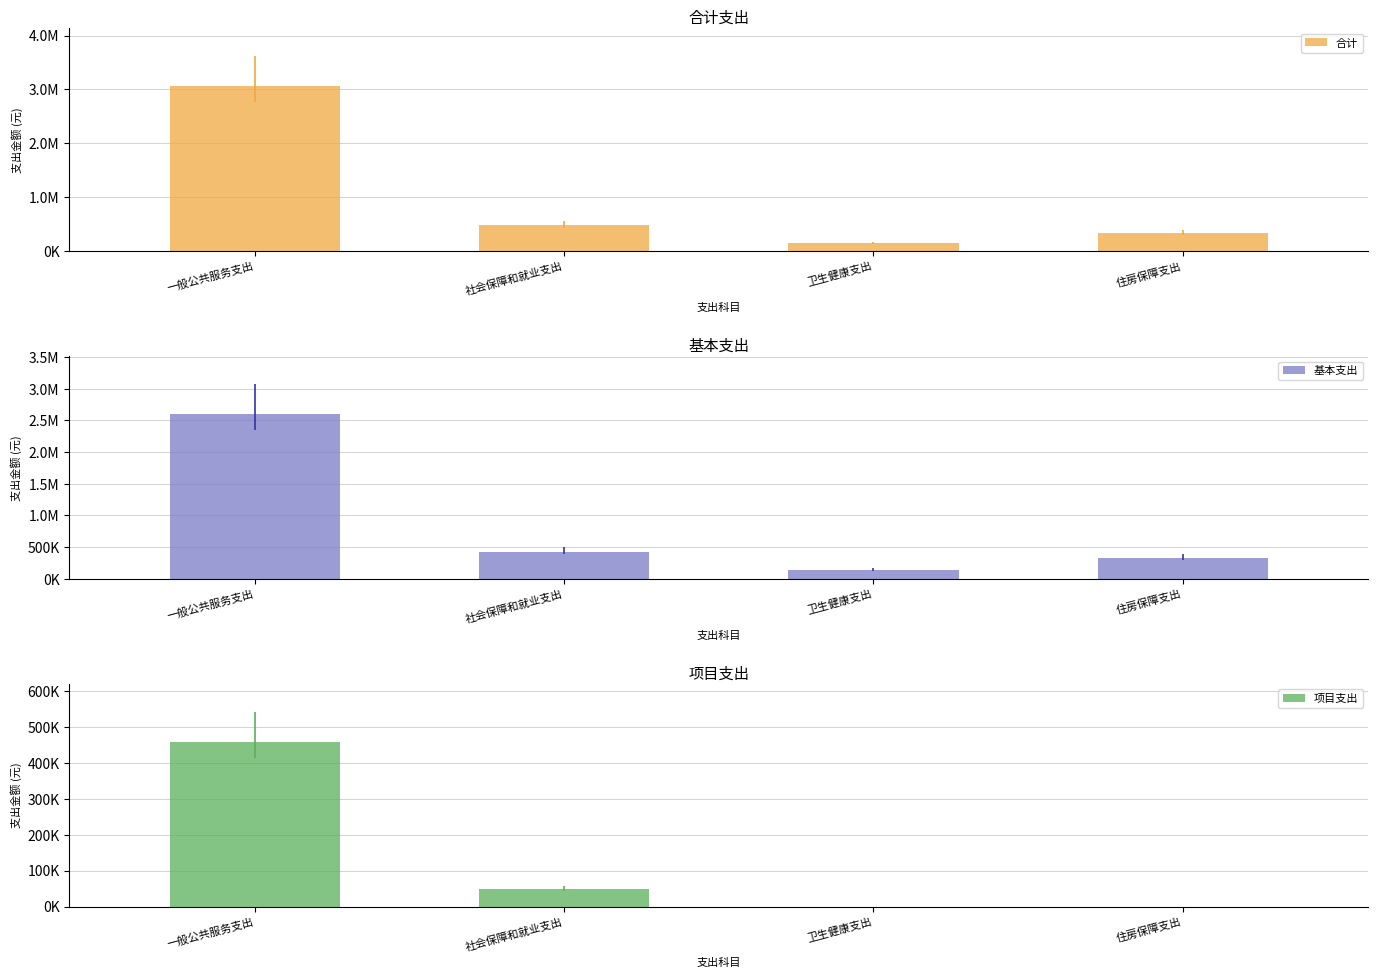

Between 一般公共服务支出 and 卫生健康支出, which series saw the biggest shift?

合计